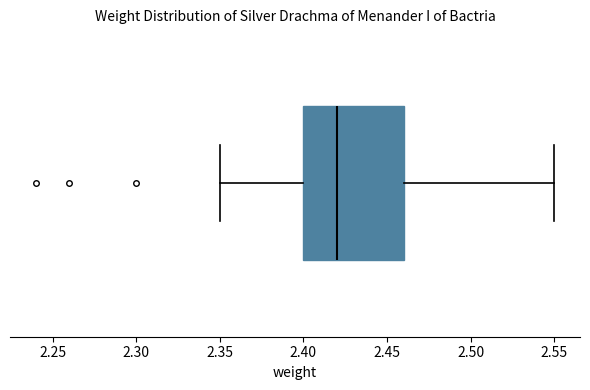

Read this box plot against the x-axis: the position of the median line, the range covered by the box, and the ends of both whiskers. The values are not printed on the chart, so give them approximately, as read against the axis.

median 2.42, box 2.40 to 2.46, whiskers 2.35 to 2.55